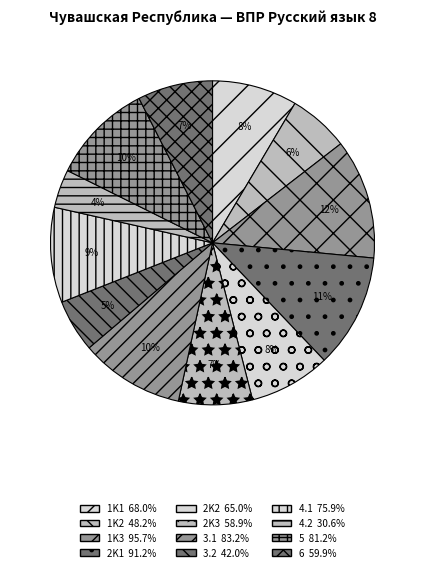

How many segments does this pie chart have?

12